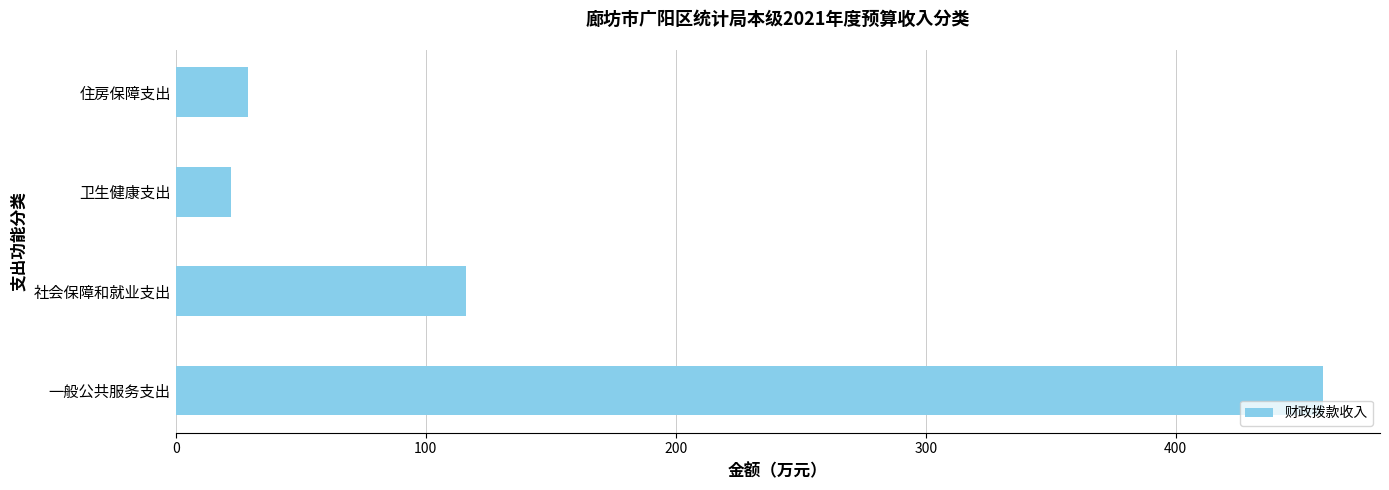

At which label is the value closest to 240?

社会保障和就业支出